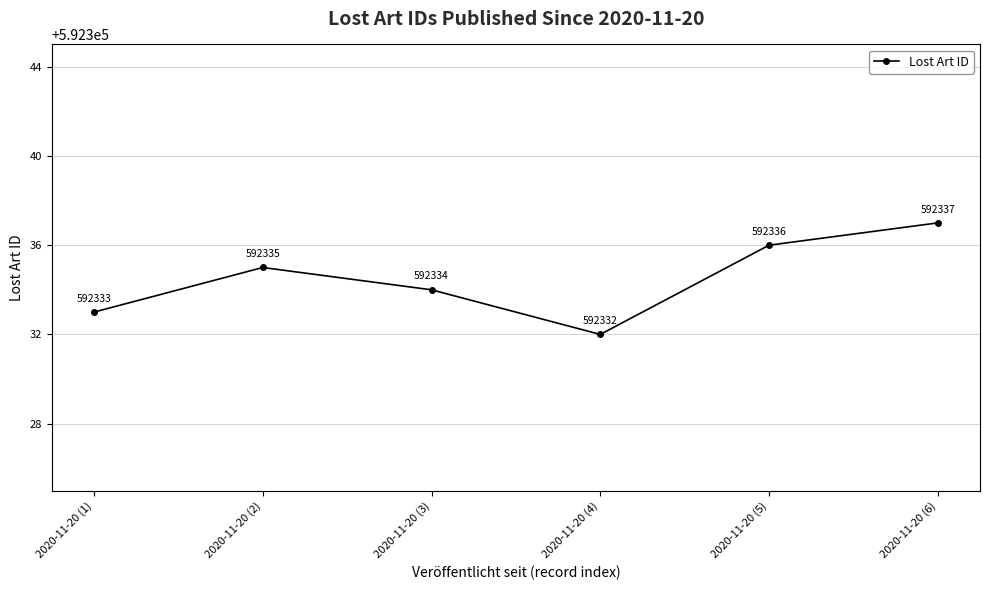

Rank the categories by value from highest to lowest.

2020-11-20 (6), 2020-11-20 (5), 2020-11-20 (2), 2020-11-20 (3), 2020-11-20 (1), 2020-11-20 (4)